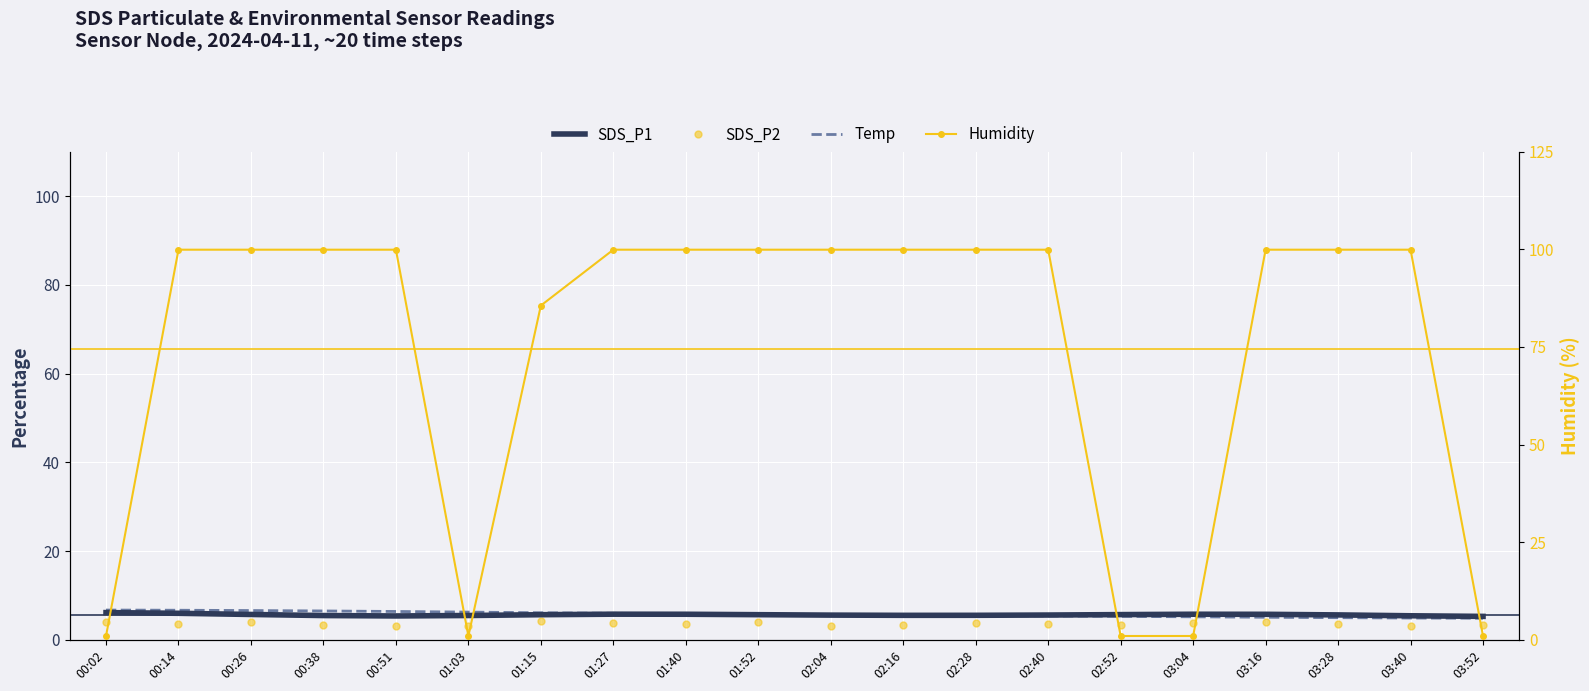

List the labels in order of Humidity value, largest first.

00:14, 00:26, 00:38, 00:51, 01:27, 01:40, 01:52, 02:04, 02:16, 02:28, 02:40, 03:16, 03:28, 03:40, 01:15, 00:02, 01:03, 02:52, 03:04, 03:52